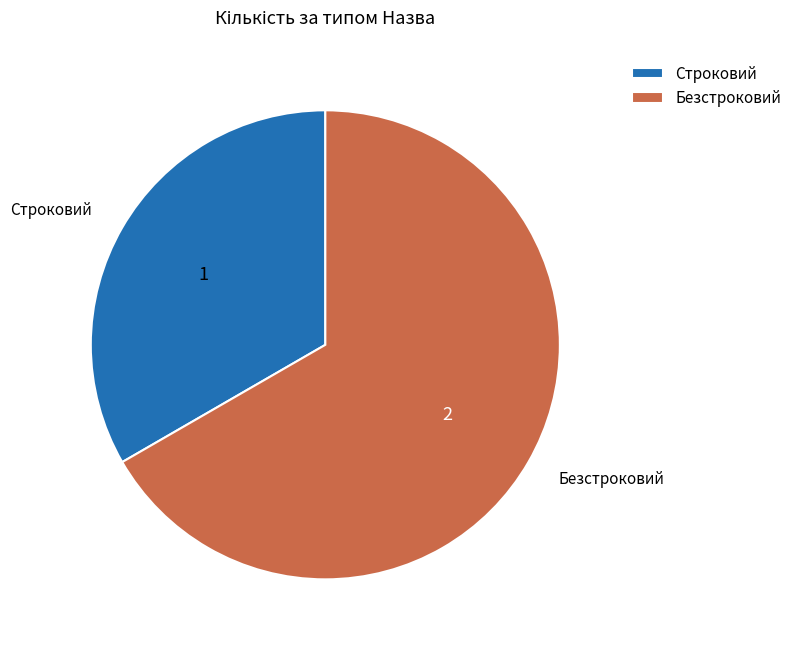

Rank the categories by value from highest to lowest.

Безстроковий, Строковий